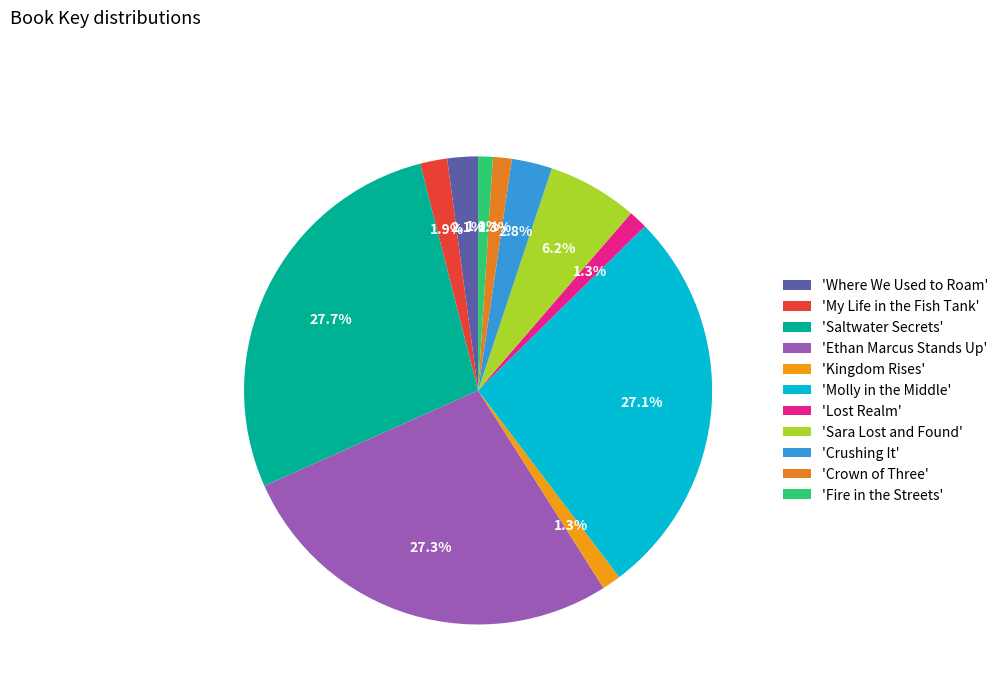

Rank the categories by value from highest to lowest.

Saltwater Secrets, Ethan Marcus Stands Up, Molly in the Middle, Sara Lost and Found, Crushing It, Where We Used to Roam, My Life in the Fish Tank, Kingdom Rises, Lost Realm, Crown of Three, Fire in the Streets